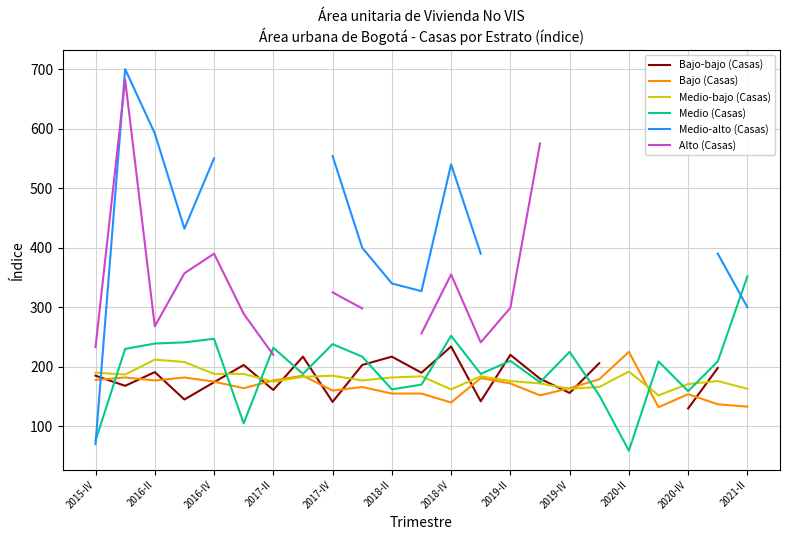

Is it true that Medio (Casas) equals 239 at 2016-II?

True